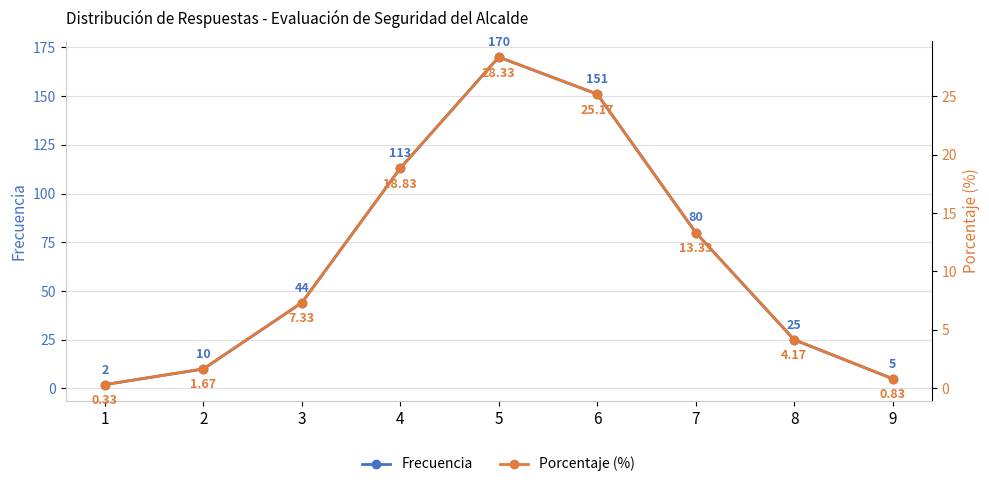

What is the spread (max minus min) of values at 1?

1.7